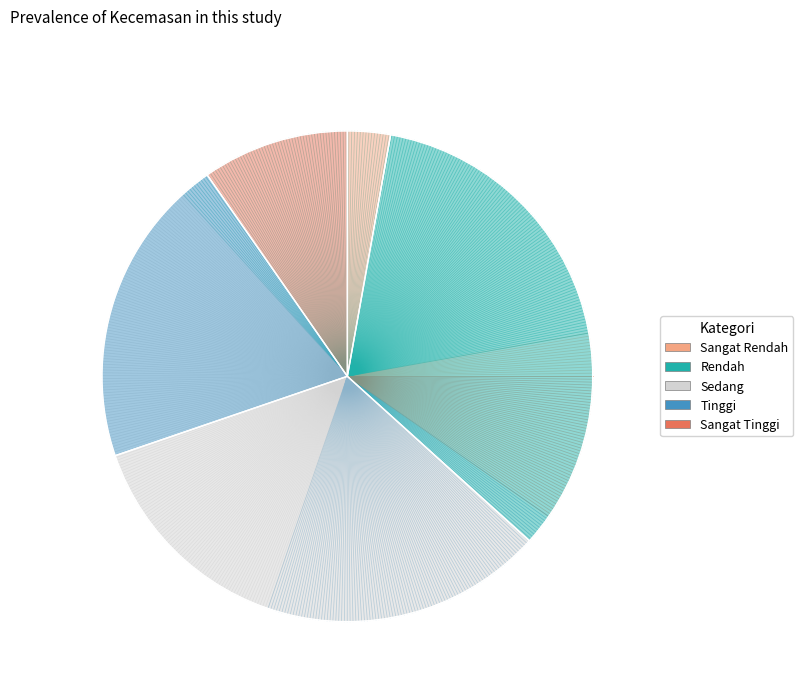

What is the largest slice in the pie chart?

Rendah